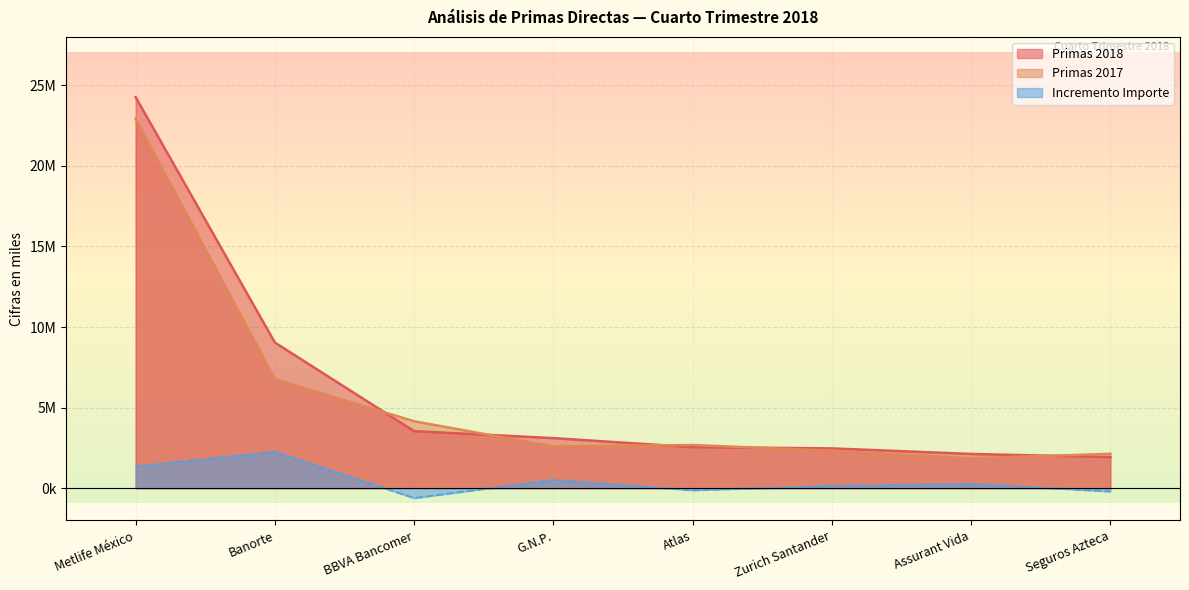

Is it true that Incremento Importe equals -614906 at BBVA Bancomer?

True